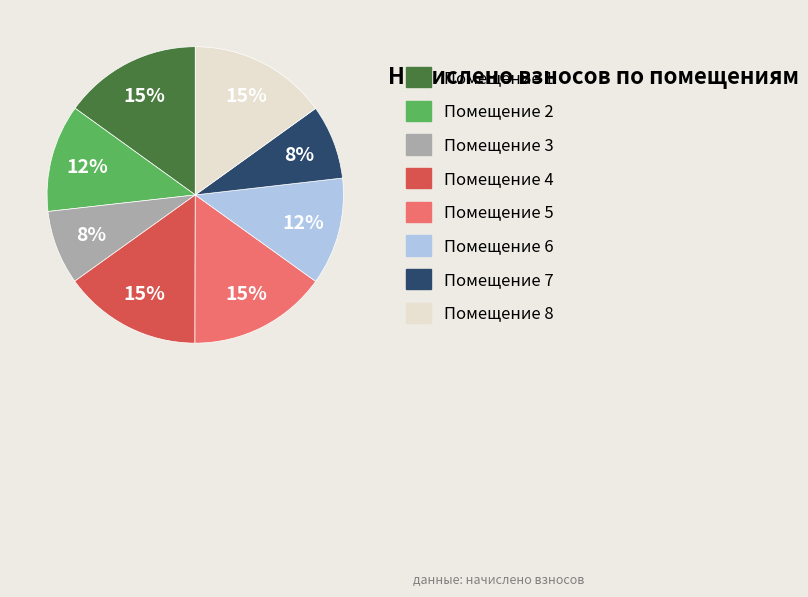

Do Помещение 3 and Помещение 1 together represent more than half of the pie?

No